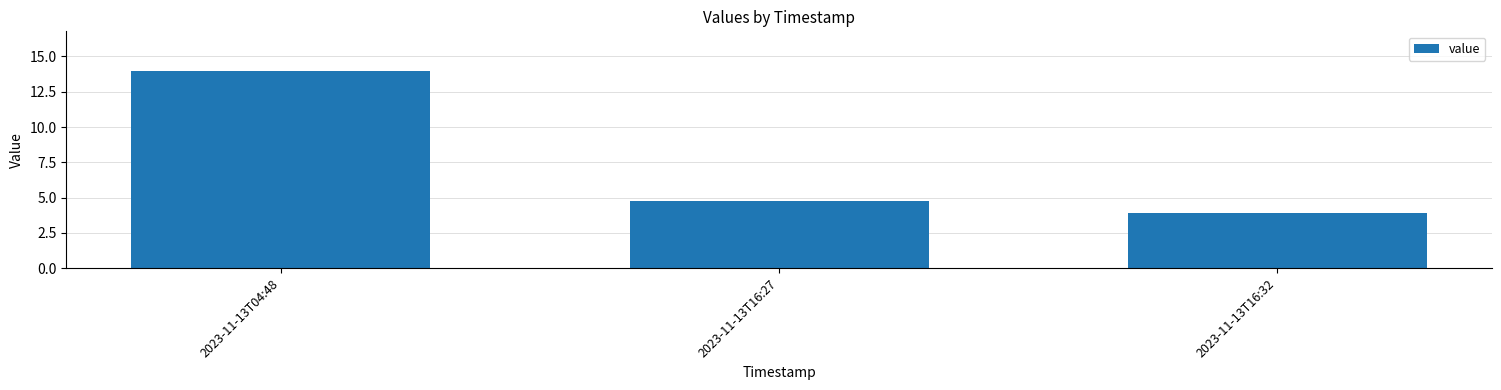

What is the label of the 3rd bar from the left?

2023-11-13T16:32